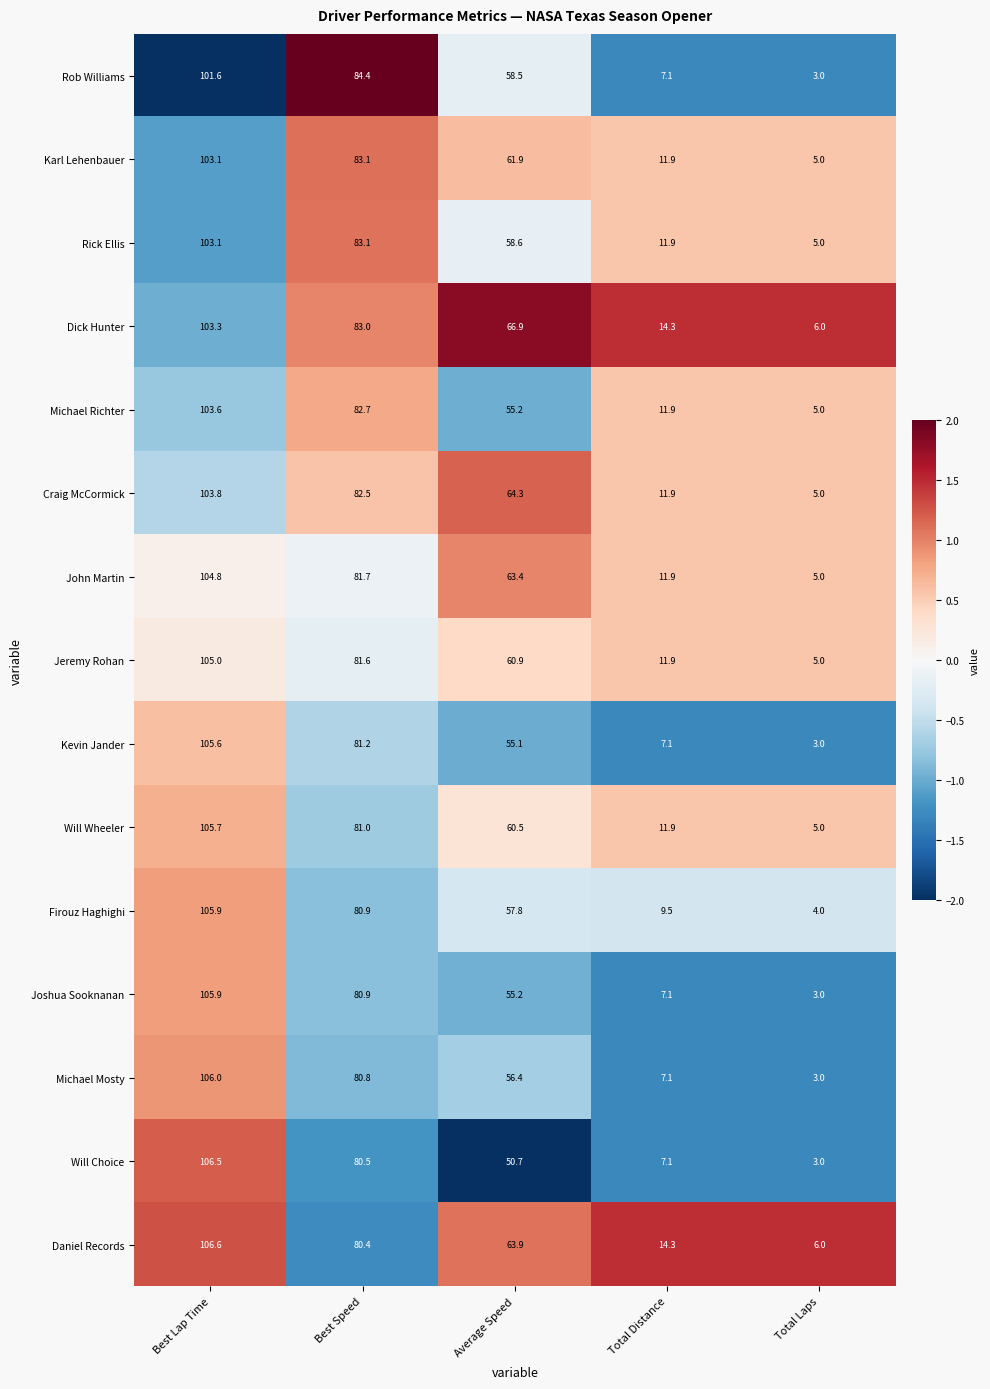

Rank the categories by Rob Williams value from highest to lowest.

Best Lap Time, Best Speed, Average Speed, Total Distance, Total Laps